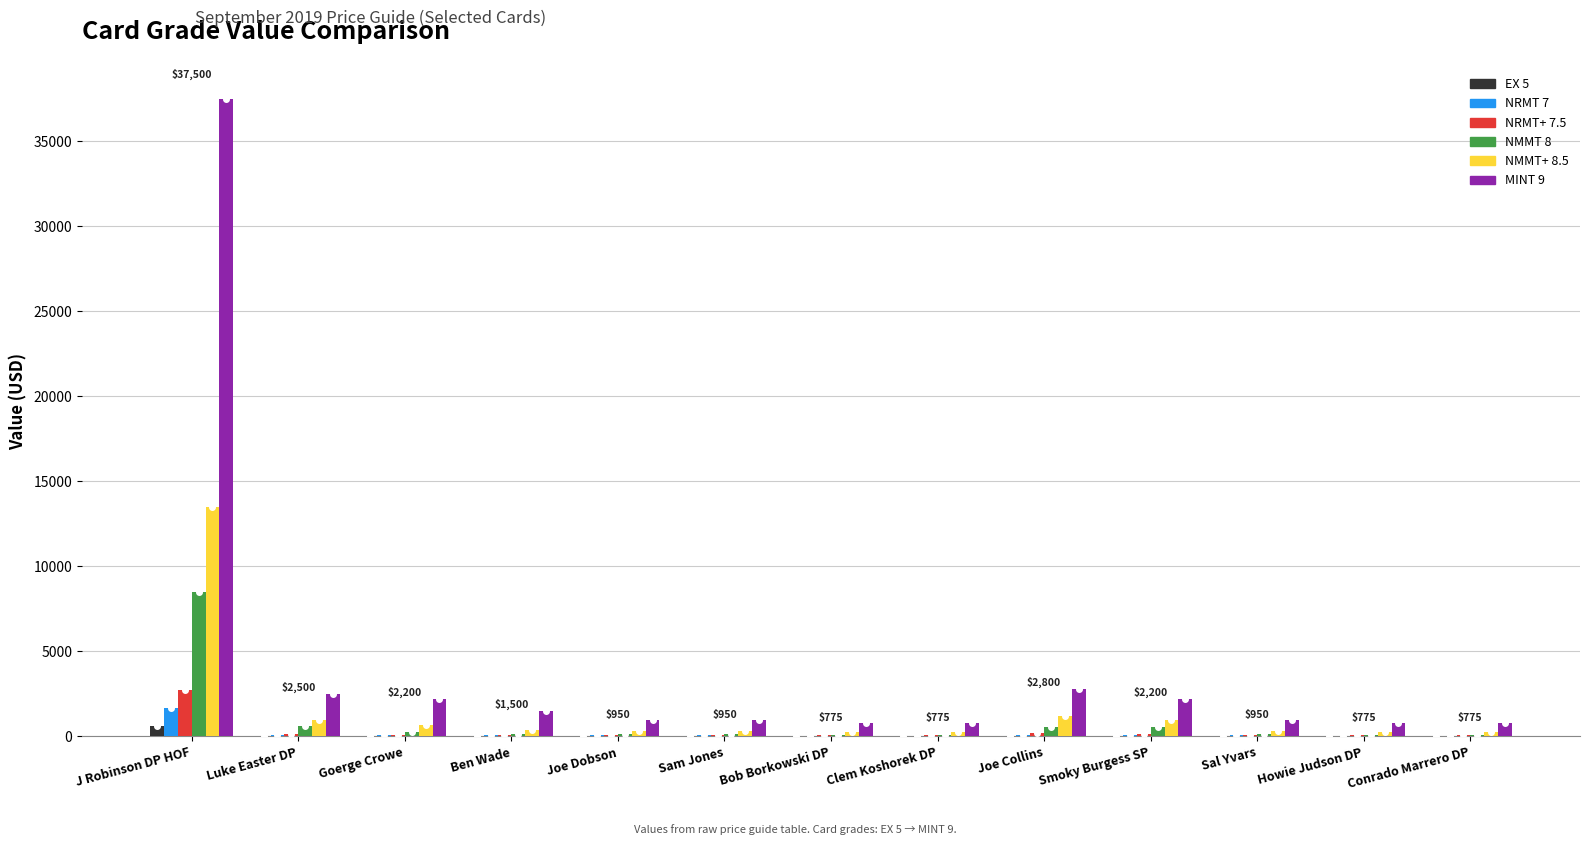

What is the sum of the NRMT 7 values at Goerge Crowe and J Robinson DP HOF?

1710